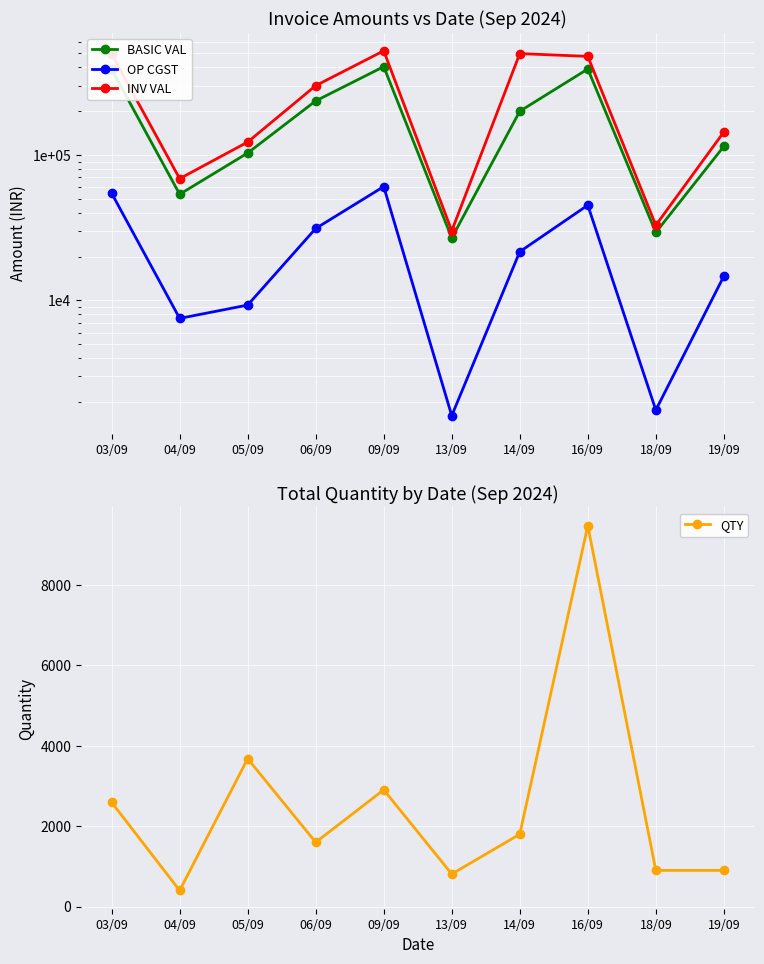

Reading left to right, what are all the values shown in this chart?

BASIC VAL: 03/09=388088.0	04/09=53636.0	05/09=103040.0	06/09=235219.0	09/09=404740.2	13/09=26835.0	14/09=199703.2	16/09=389791.0	18/09=29300.0	19/09=114549.0
OP CGST: 03/09=54511.9	04/09=7509.0	05/09=9273.6	06/09=31202.7	09/09=60546.9	13/09=1609.6	14/09=21590.1	16/09=45118.4	18/09=1758.0	19/09=14650.9
INV VAL: 03/09=493126.5	04/09=68654.1	05/09=122617.6	06/09=299624.7	09/09=519984.0	13/09=30055.2	14/09=497611.0	16/09=476151.2	18/09=32816.0	19/09=143850.7
QTY: 03/09=2593.0	04/09=400.0	05/09=3680.0	06/09=1600.0	09/09=2905.0	13/09=810.0	14/09=1800.0	16/09=9480.0	18/09=900.0	19/09=900.0